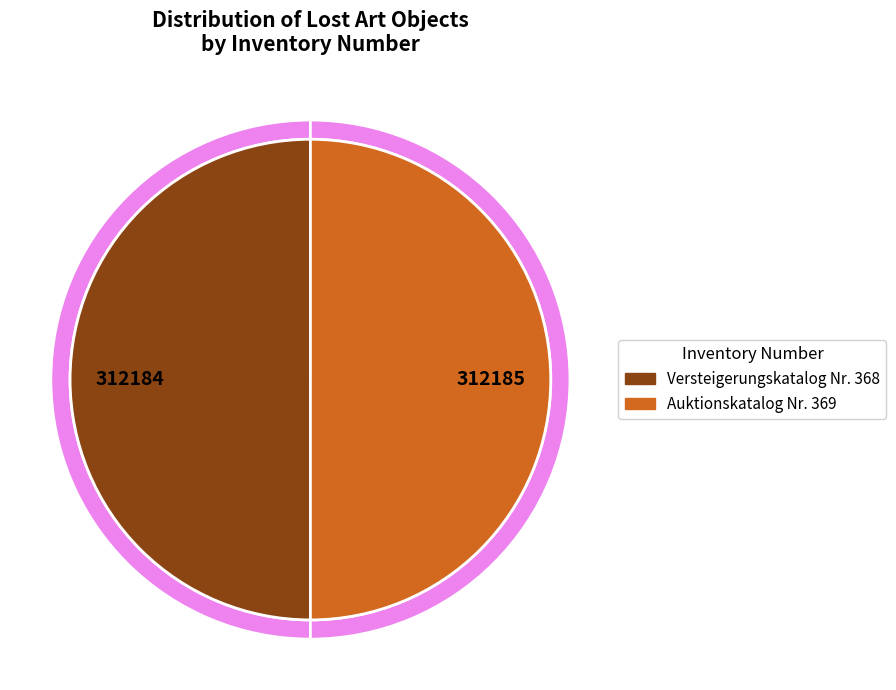

What is the change in value from Versteigerungskatalog Nr. 368 to Auktionskatalog Nr. 369?

+1